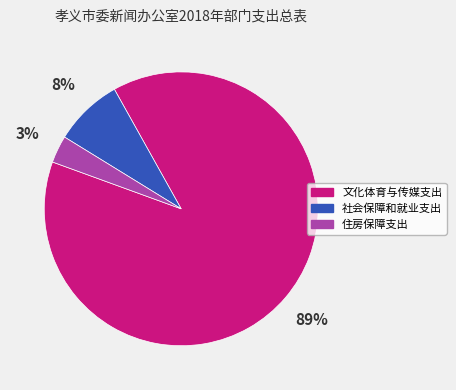

How many slices are in this pie chart?

3